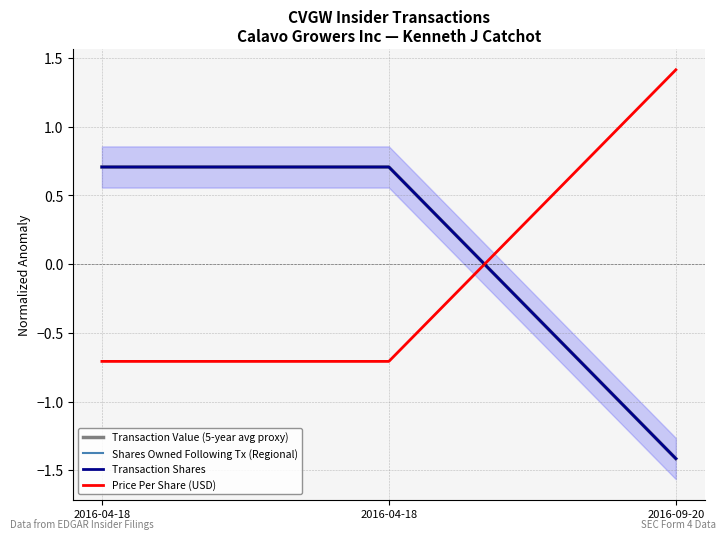

At how many categories does at least one series exceed 0?

3